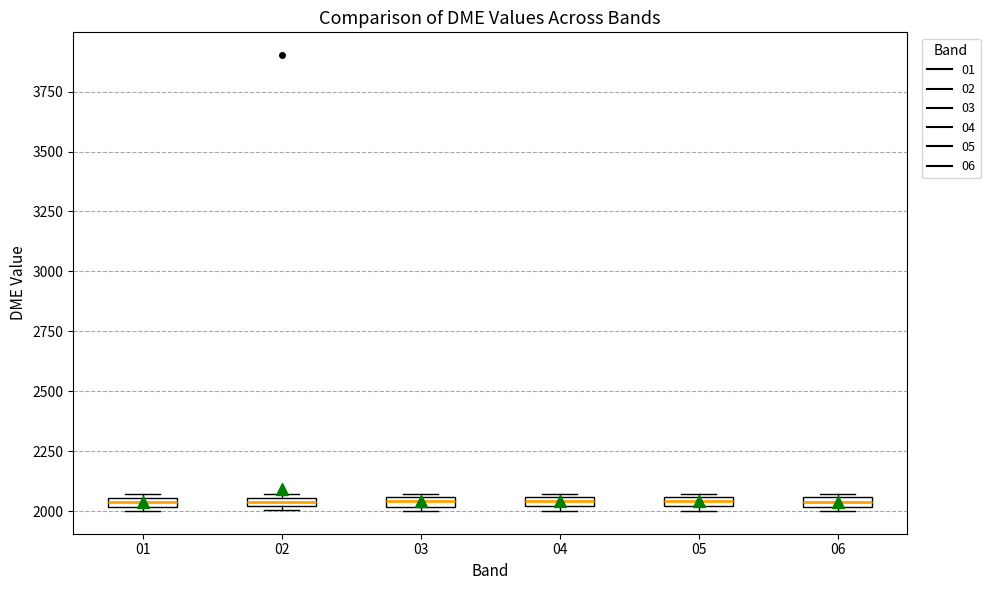

Where is the lower edge of the box at x = 06 on the y-axis? The values are not printed on the chart, so give them approximately, as read against the axis.

2000